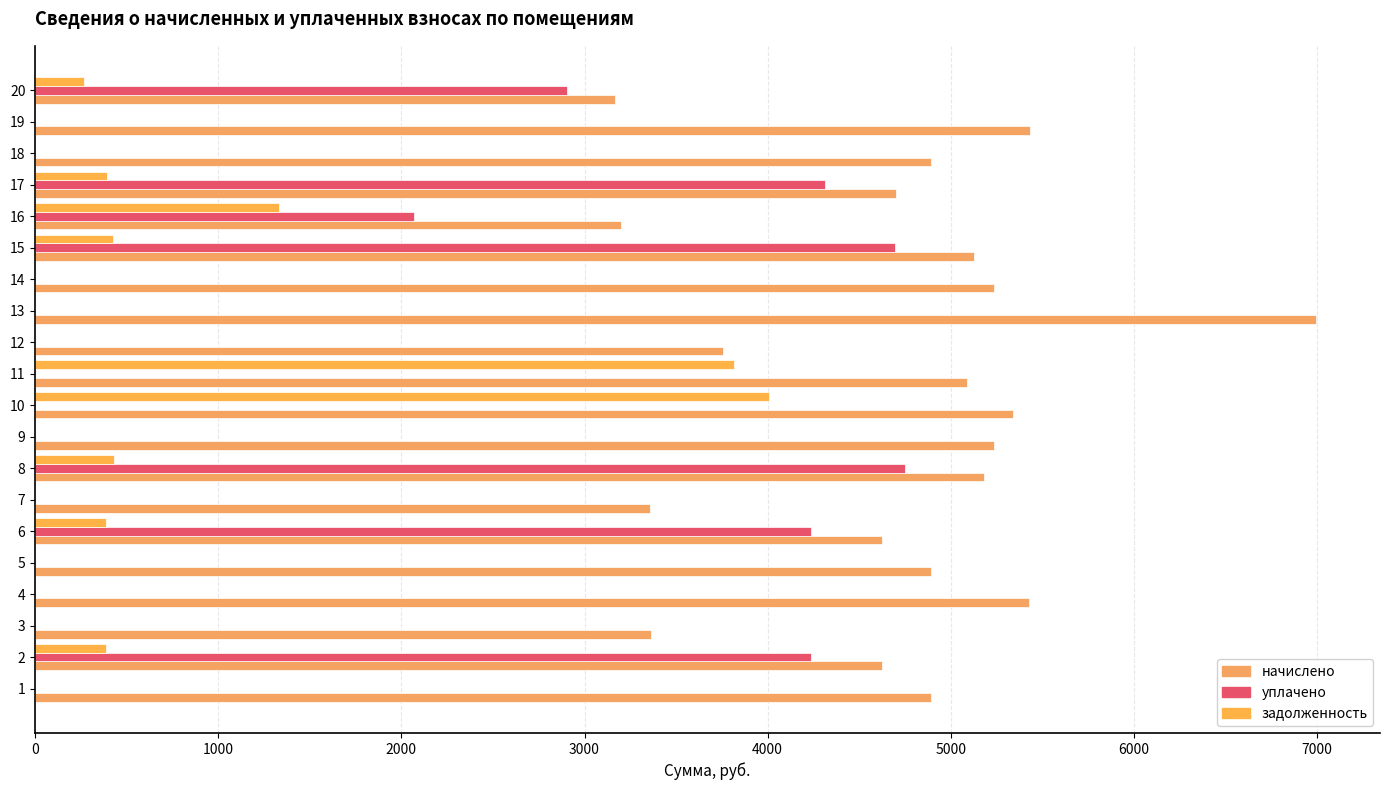

The value of начислено at 11 is 2279.9. True or false?

False